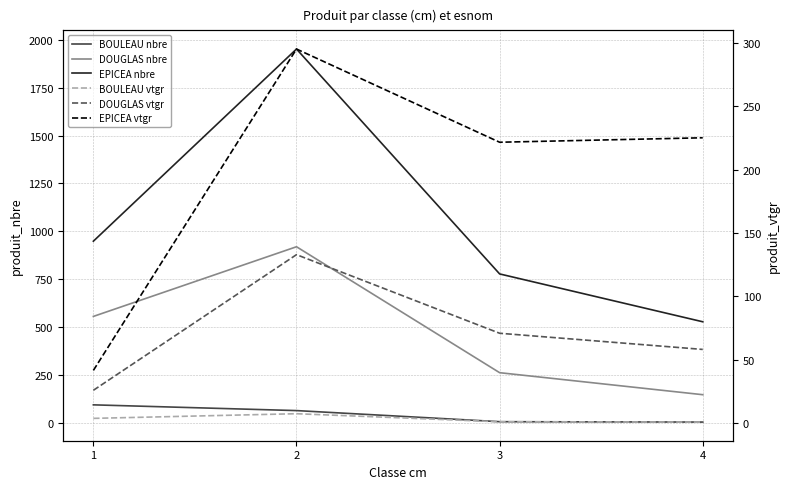

What is the sum of all DOUGLAS vtgr values?

288.2